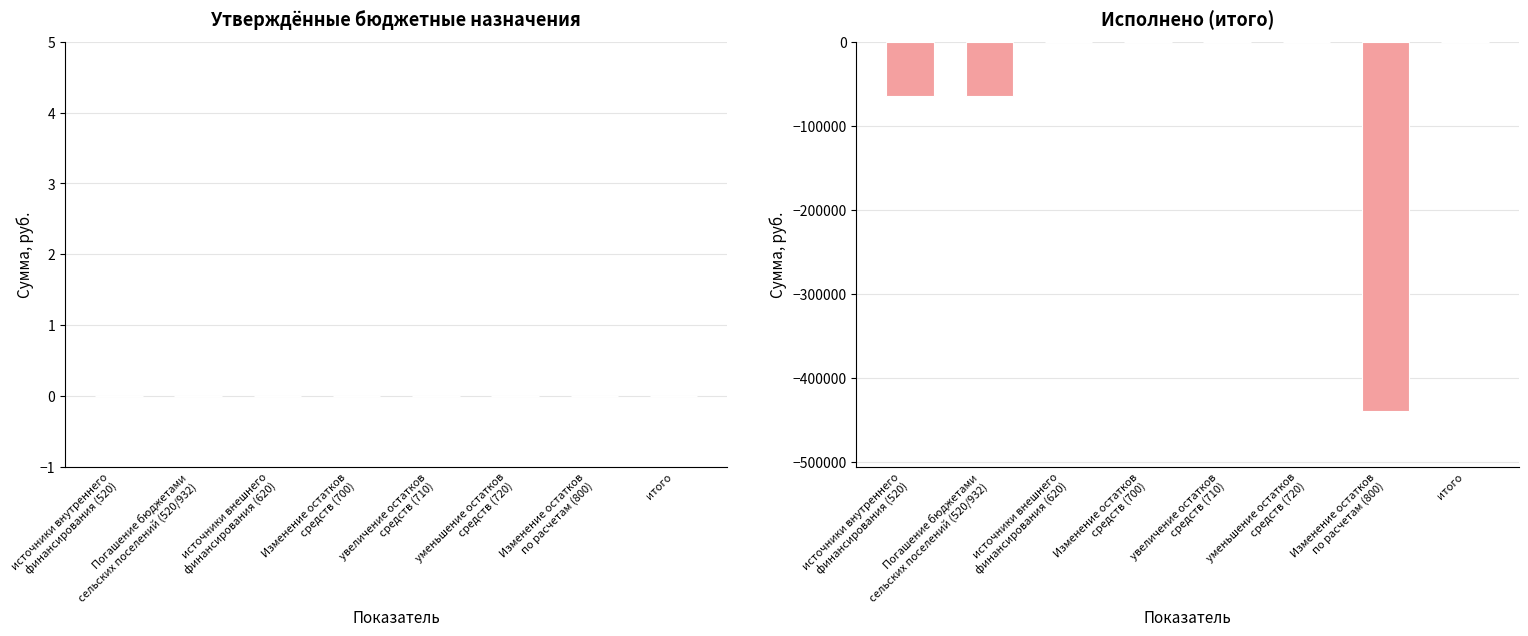

What is the sum of all values?

-567252